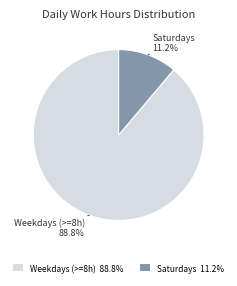

What portion of the pie excludes Weekdays (>=8h) 88.8%?

11.2%